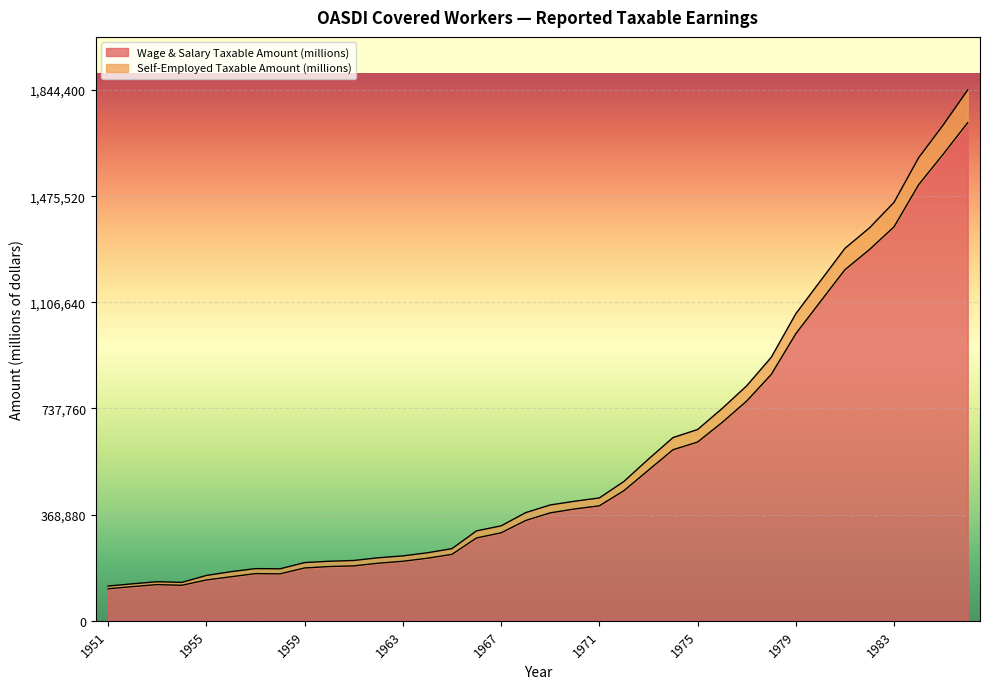

What is the maximum value for Wage & Salary Taxable Amount (millions)?

1730800